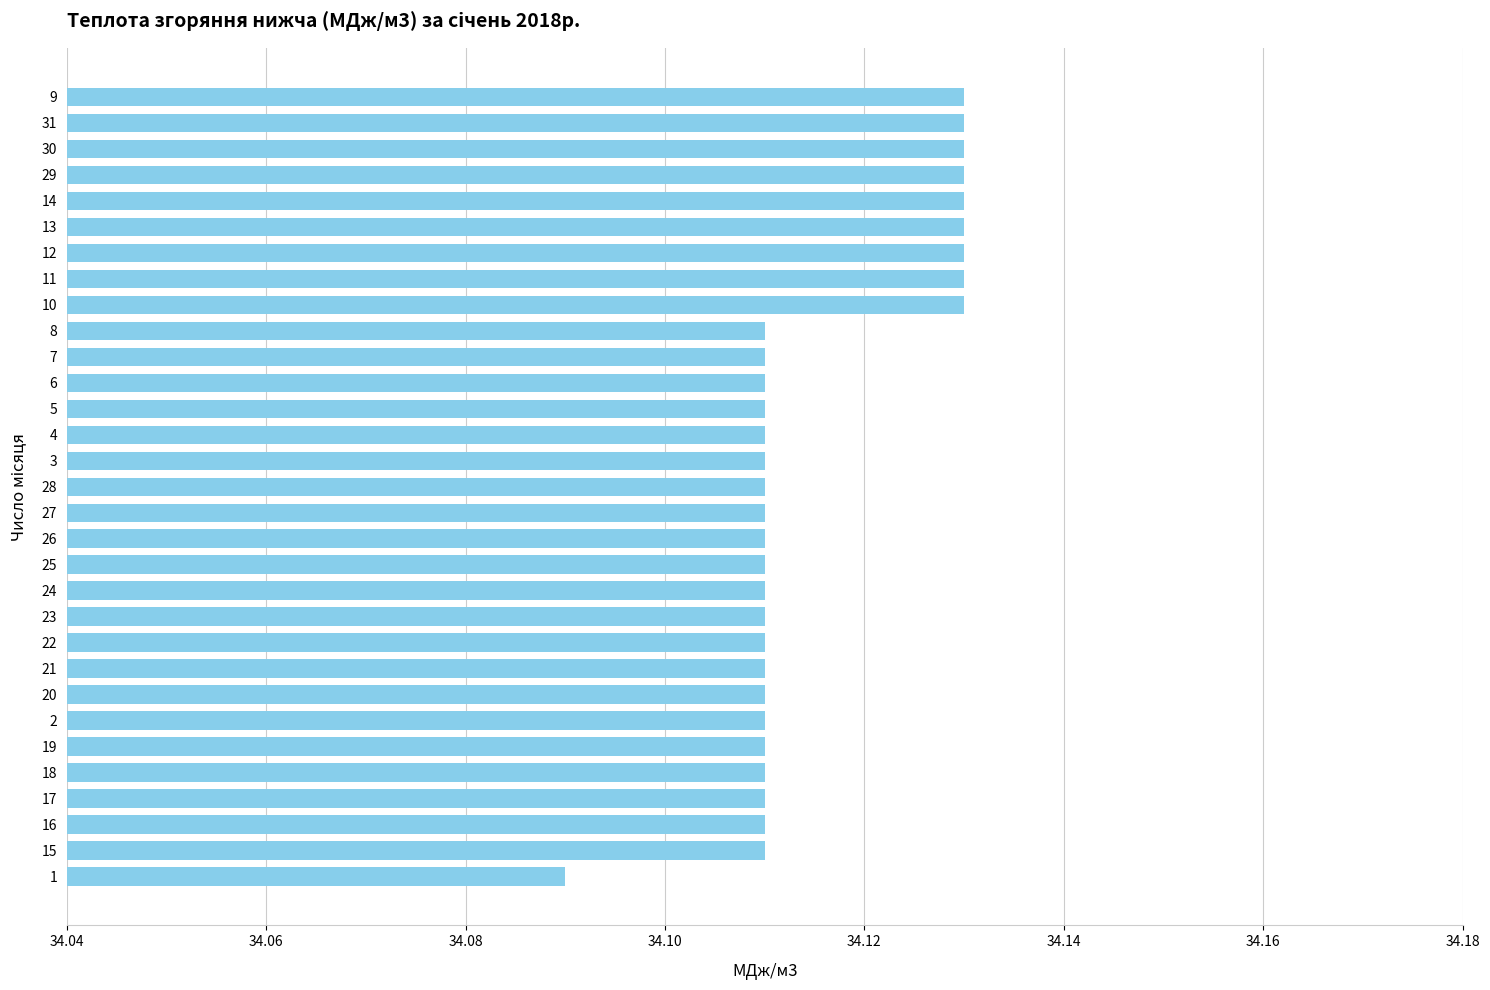

Approximately how many times larger is the value at 18 compared to 27?

1.0